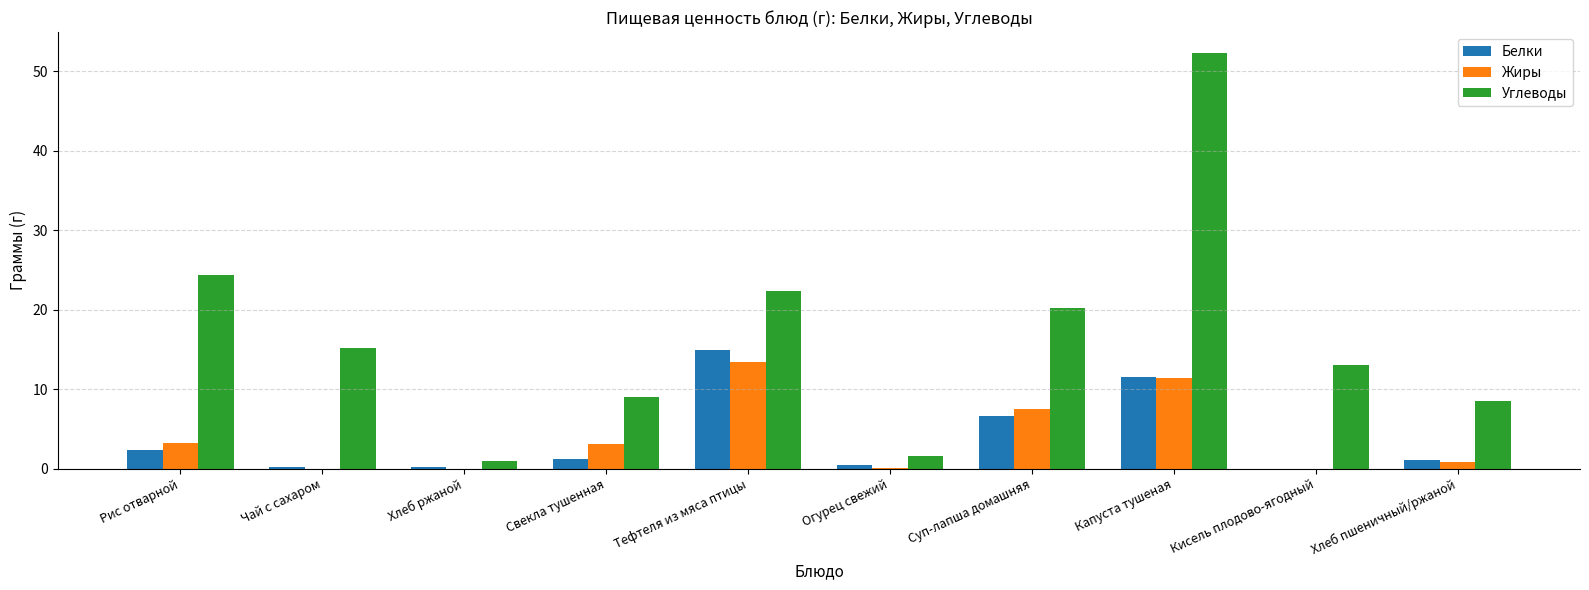

Between Чай с сахаром and Хлеб ржаной, which series saw the biggest shift?

Углеводы